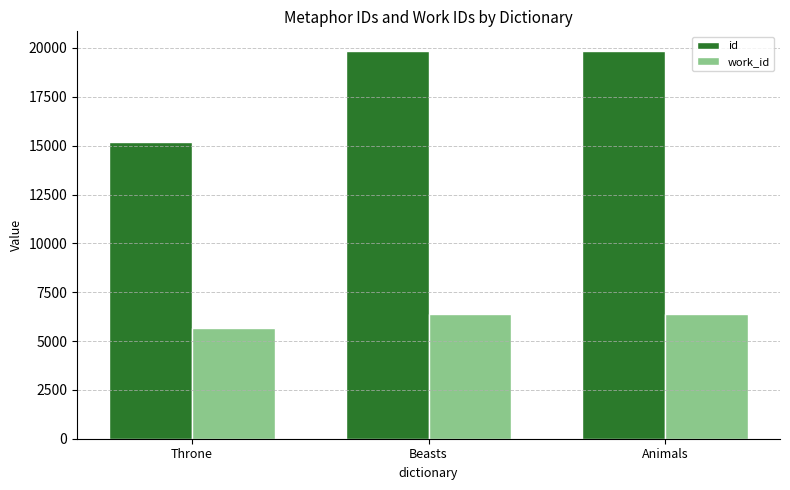

Read the id value at Animals, to the nearest 10.

19860